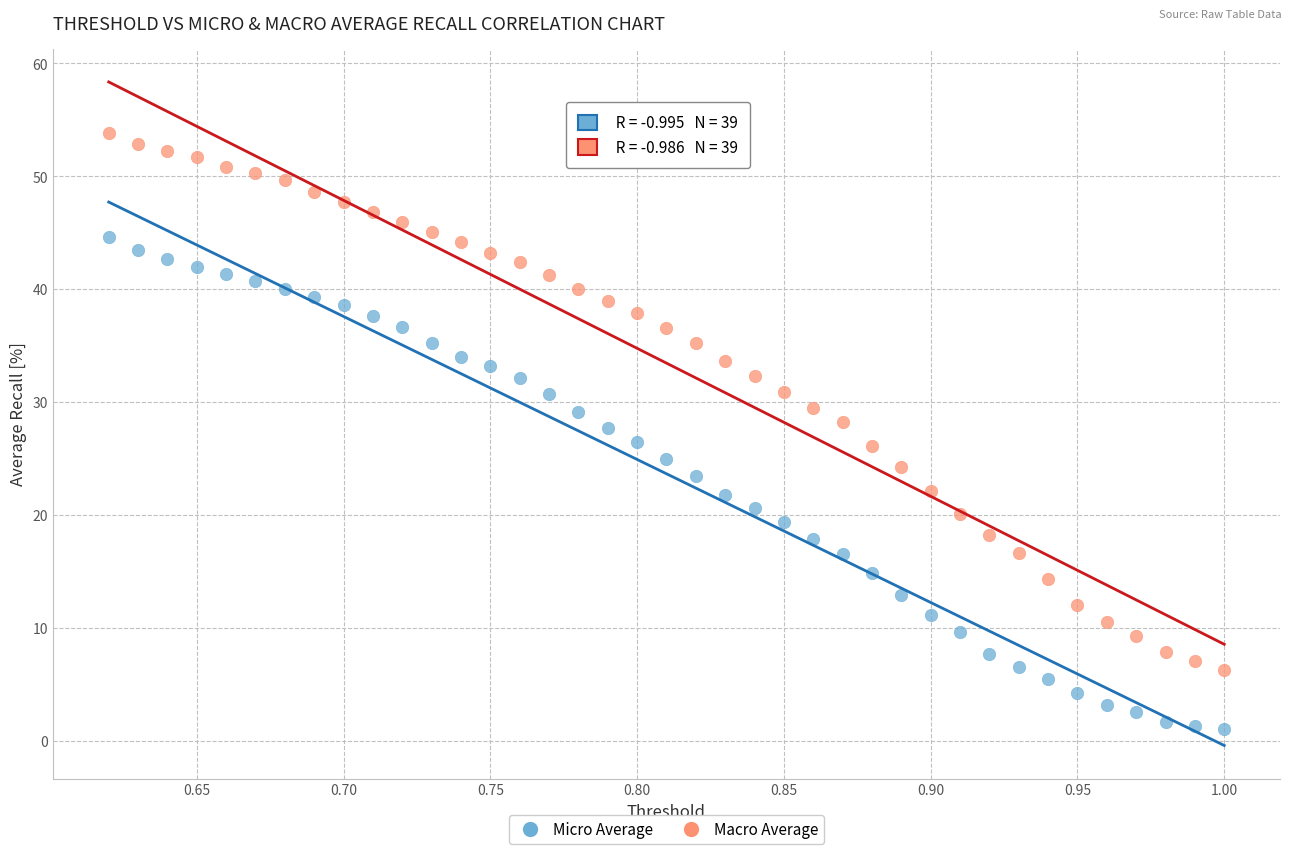

Across all data points, what is the range of X values (max minus min)?

0.4